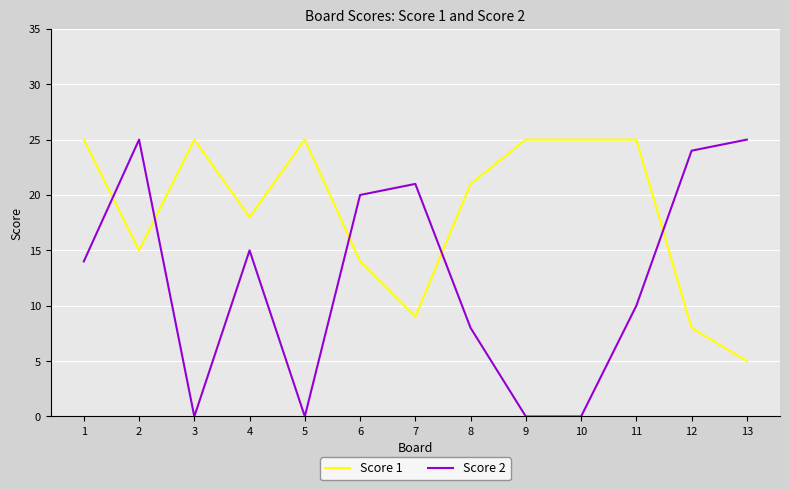

How many times do Score 1 and Score 2 cross each other?

5